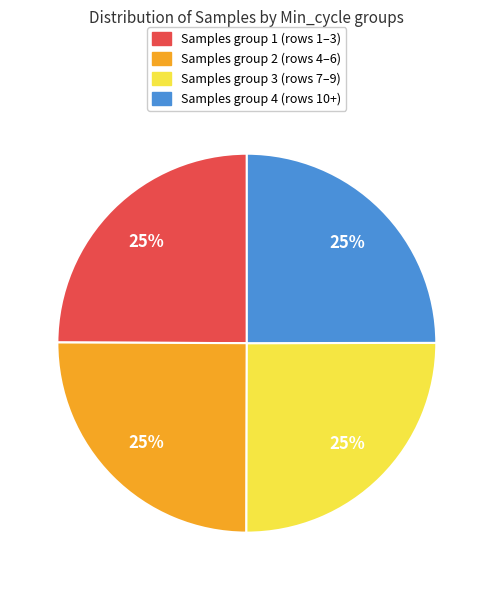

Is there a majority slice in this chart?

No